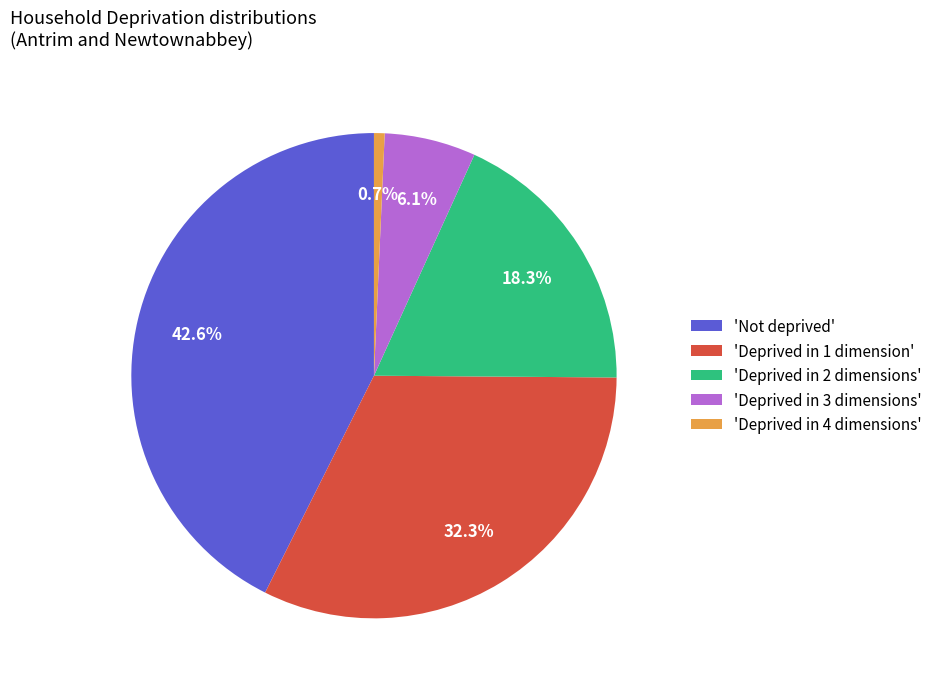

What is the ratio of the value at 'Not deprived' to the value at 'Deprived in 4 dimensions'?

60.3